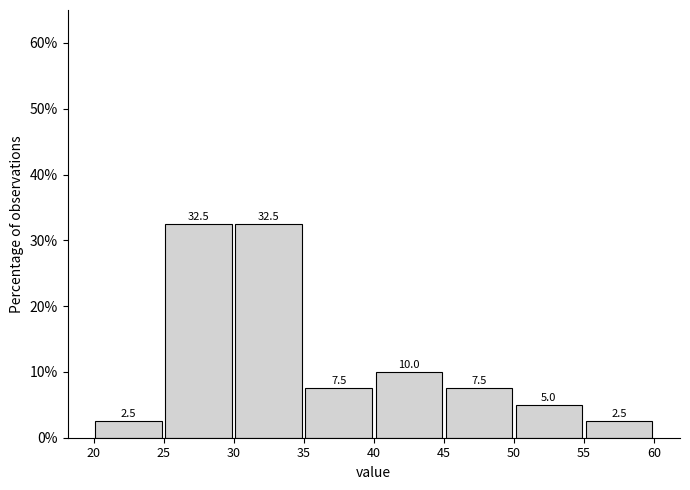

Reading left to right, transcribe this chart: for each bar, give the range it covers on the x-axis and its height.

20 to 25: 2.5
25 to 30: 32.5
30 to 35: 32.5
35 to 40: 7.5
40 to 45: 10.0
45 to 50: 7.5
50 to 55: 5.0
55 to 60: 2.5